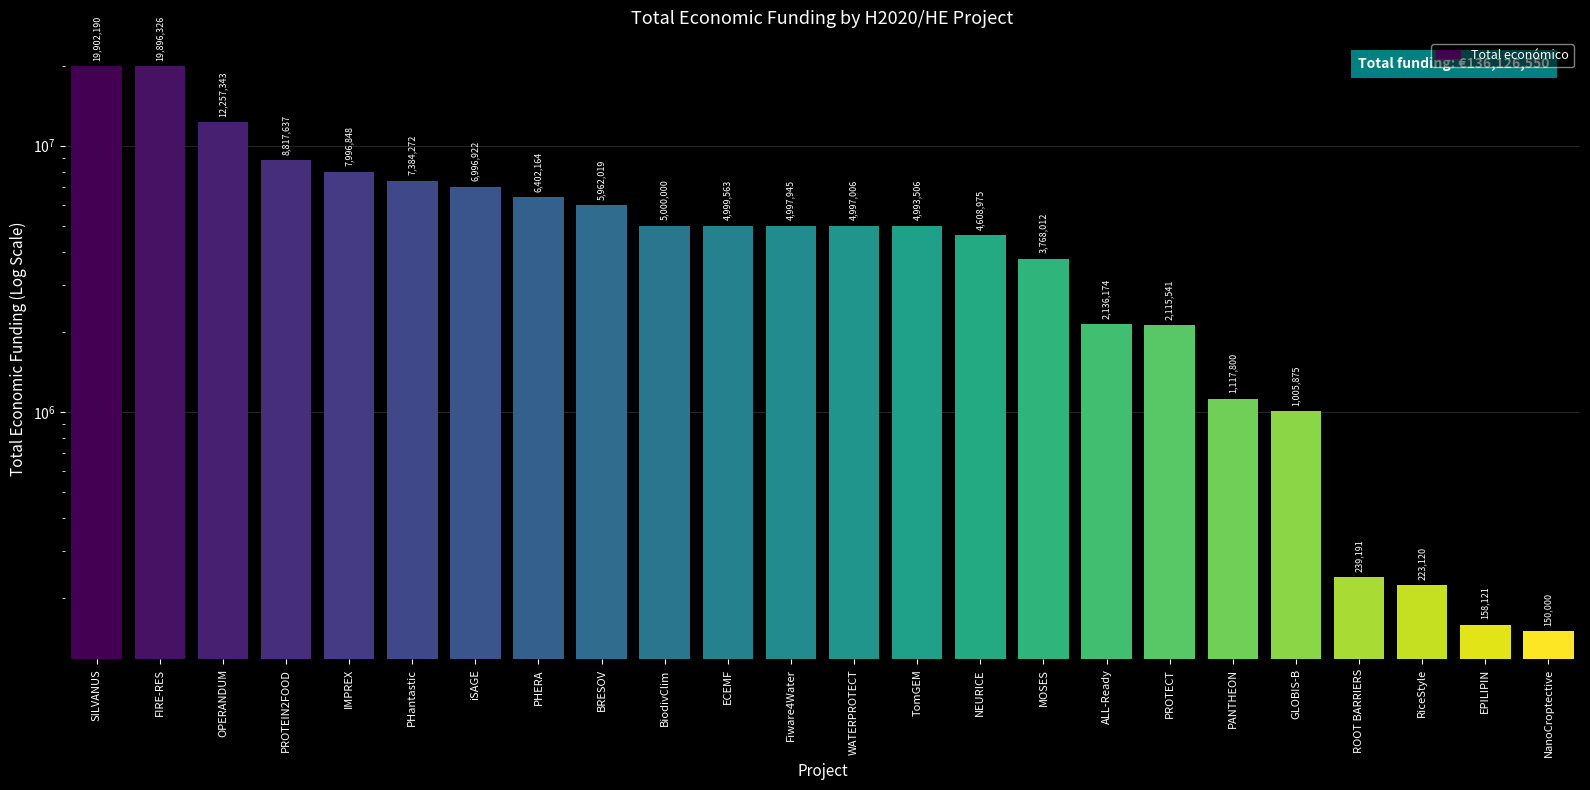

What is the difference between the maximum and second lowest values?

19744069